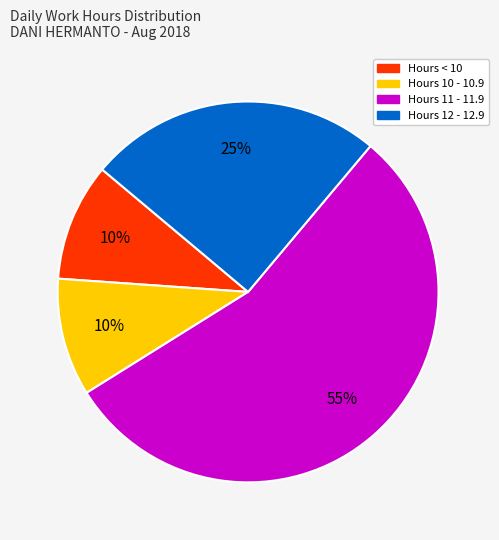

To the nearest percent, what is the average slice percentage?

25%